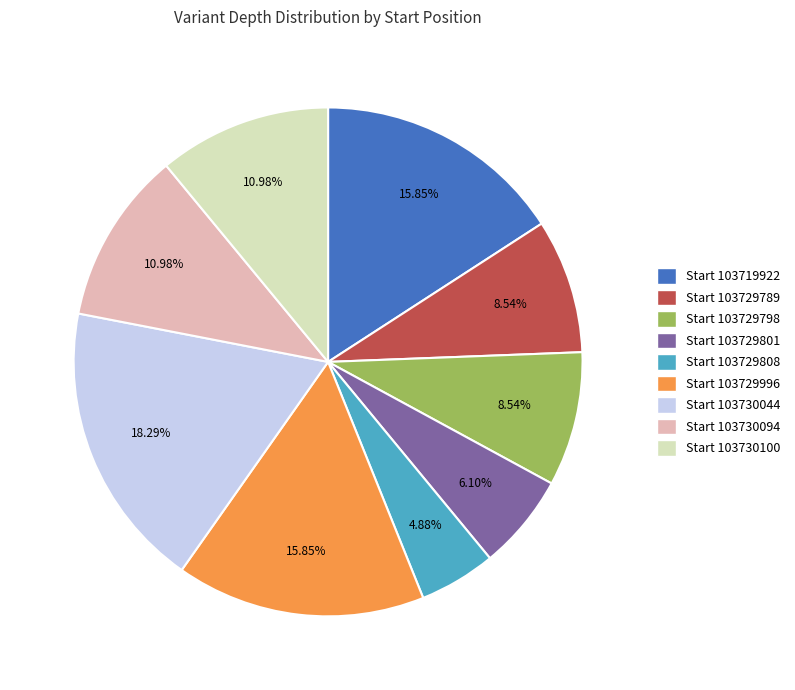

Does Start 103729808 represent more than half of the total?

No